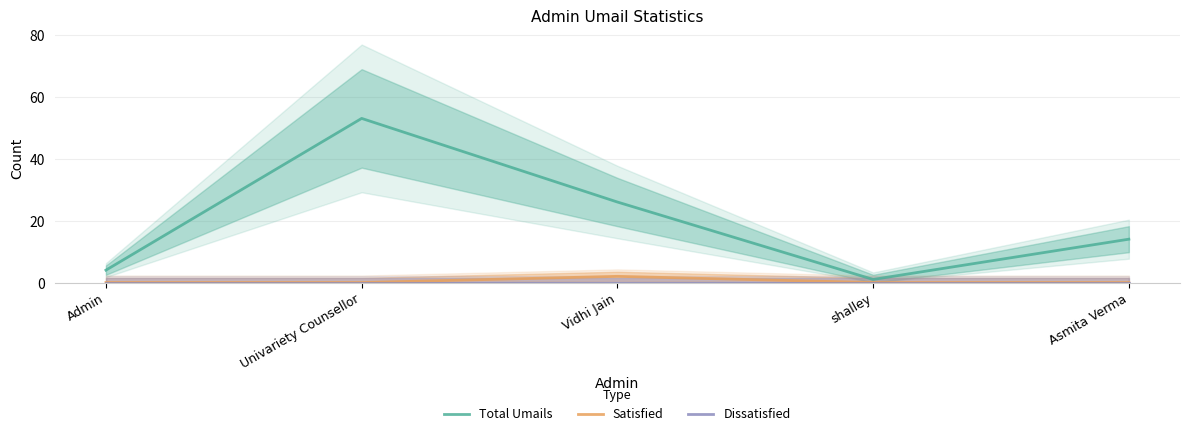

What is the greatest value displayed?

53